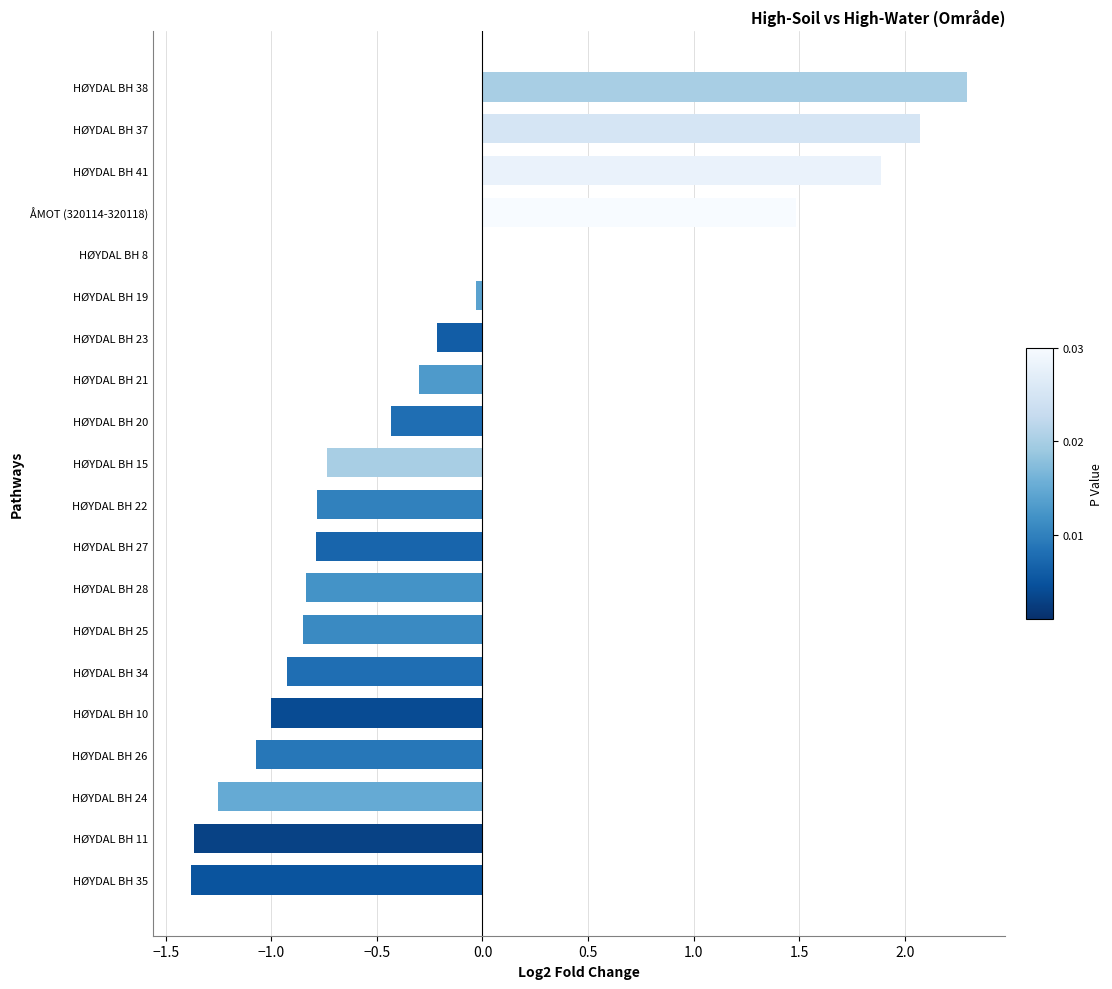

What is the change in value from HØYDAL BH 25 to HØYDAL BH 21?

+0.5